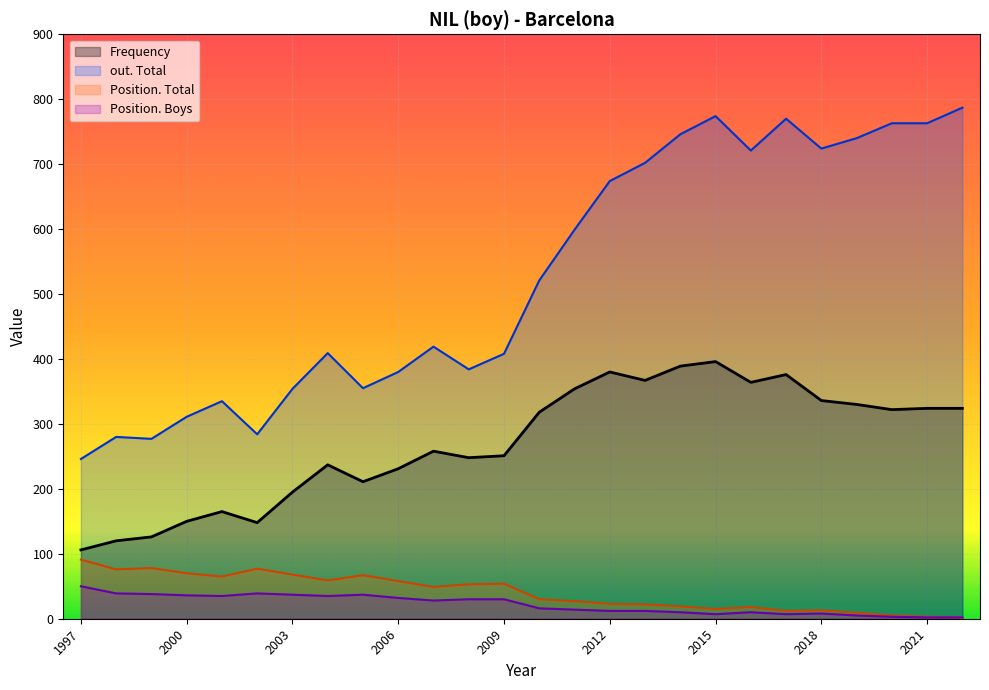

The Position. Total series shows 65 at 2001. True or false?

True